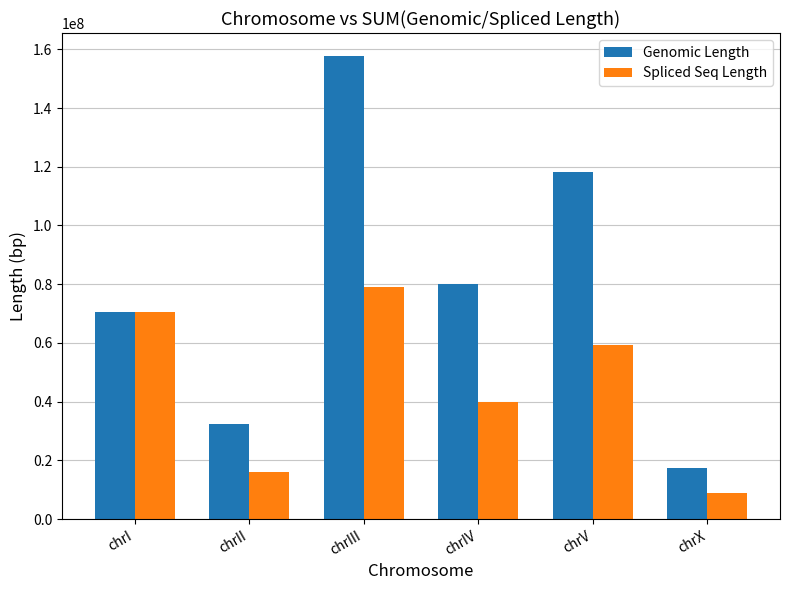

Is it true that Genomic Length equals 97640154 at chrIII?

False